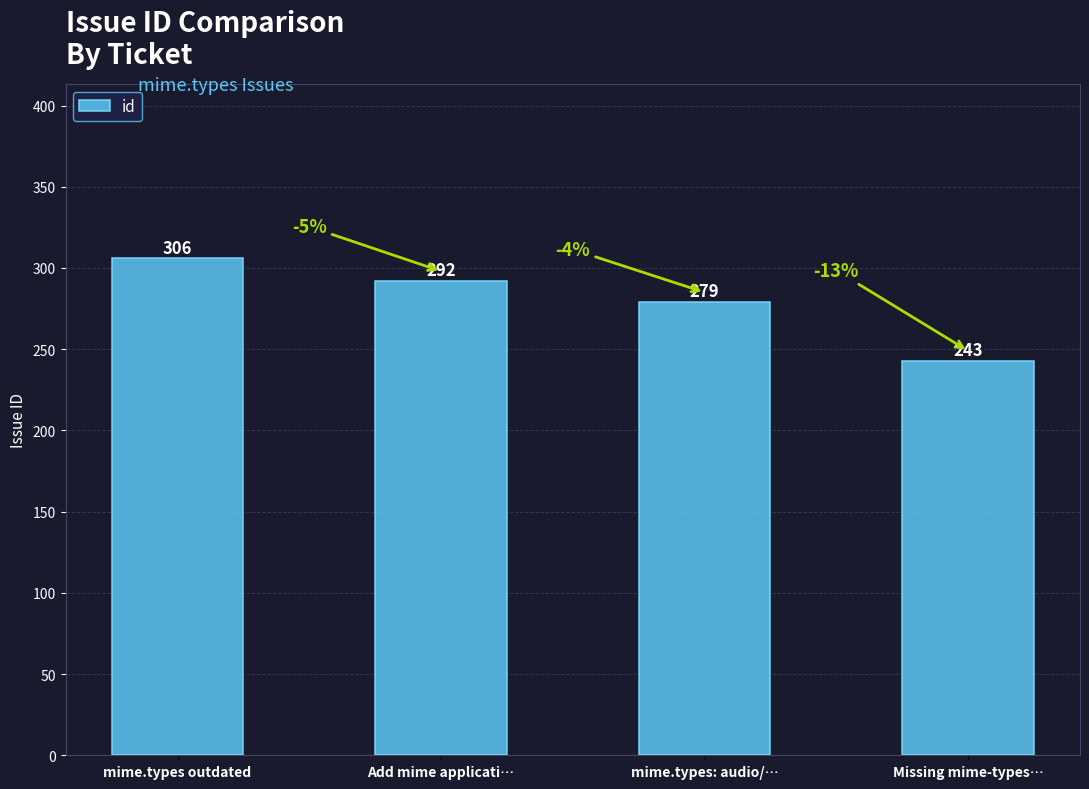

True or false: the data shows 152 at mime.types: audio/….

False